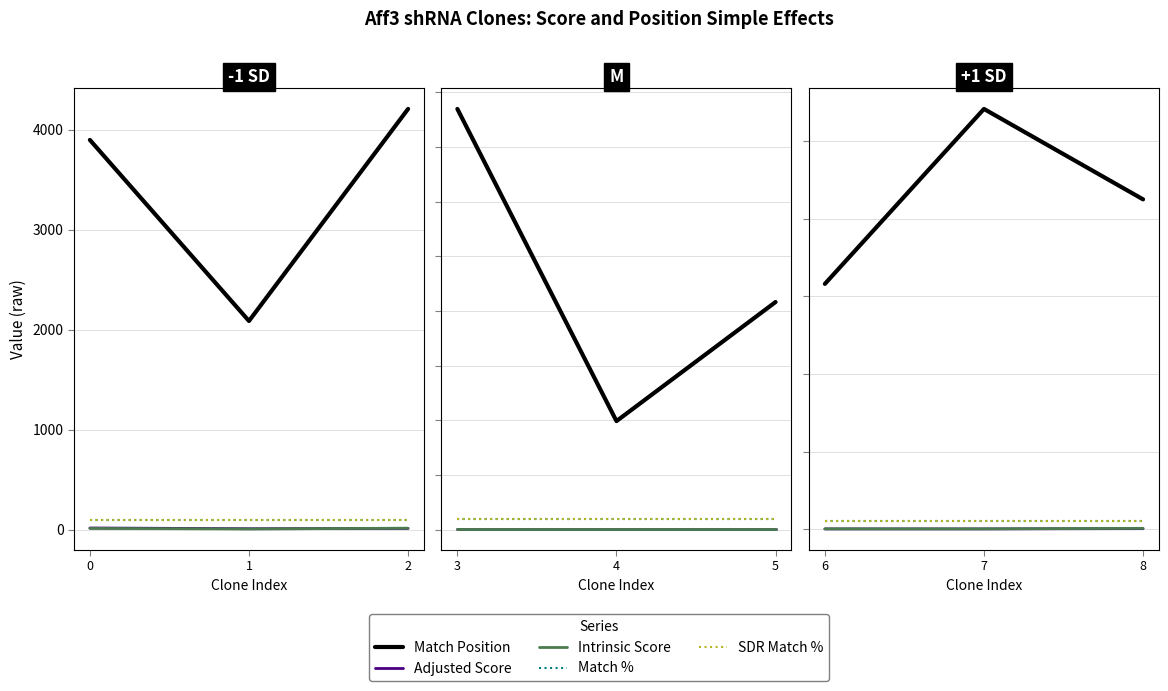

The Match % series shows 100.0 at 7. True or false?

True